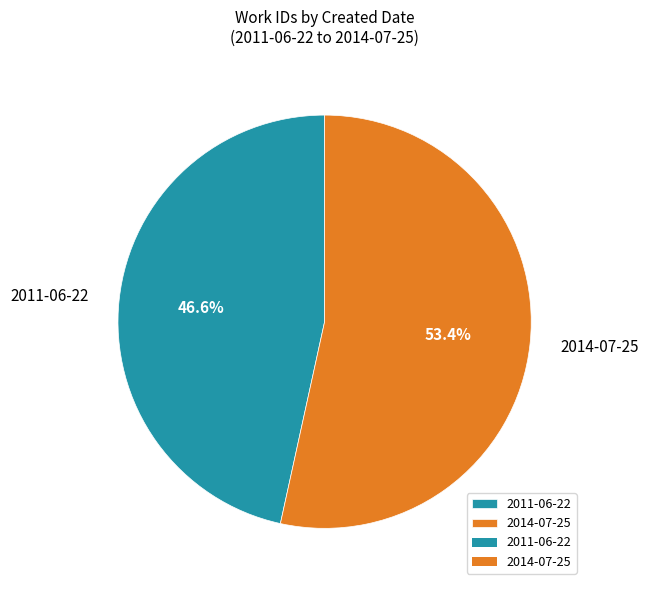

True or false: 2014-07-25 accounts for 61% of the total.

False